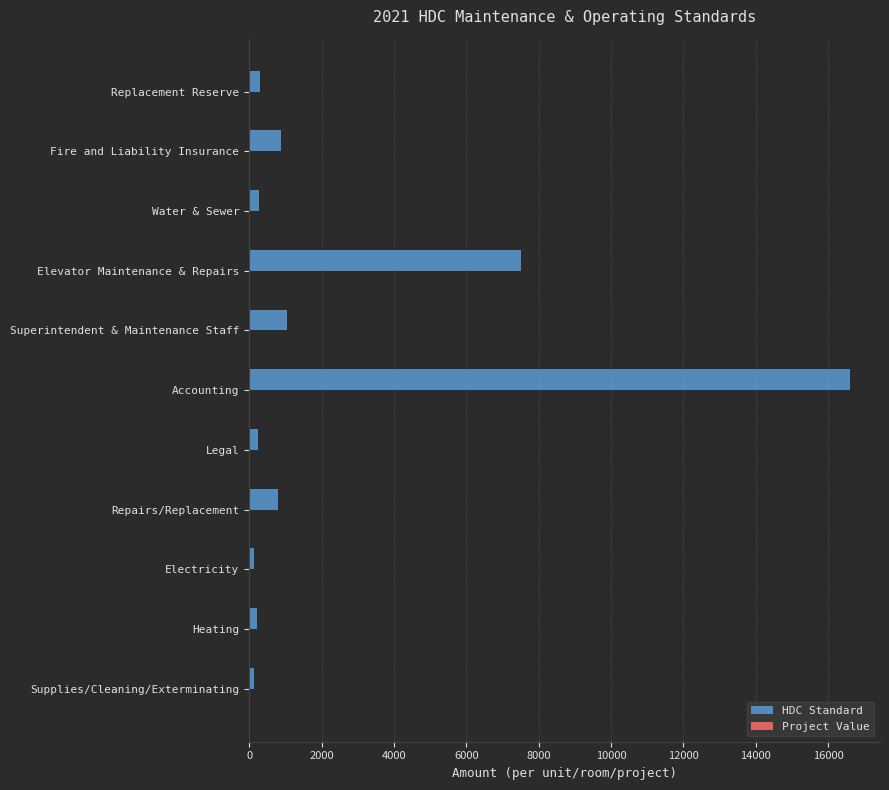

Between Fire and Liability Insurance and Accounting, which is larger?

Accounting